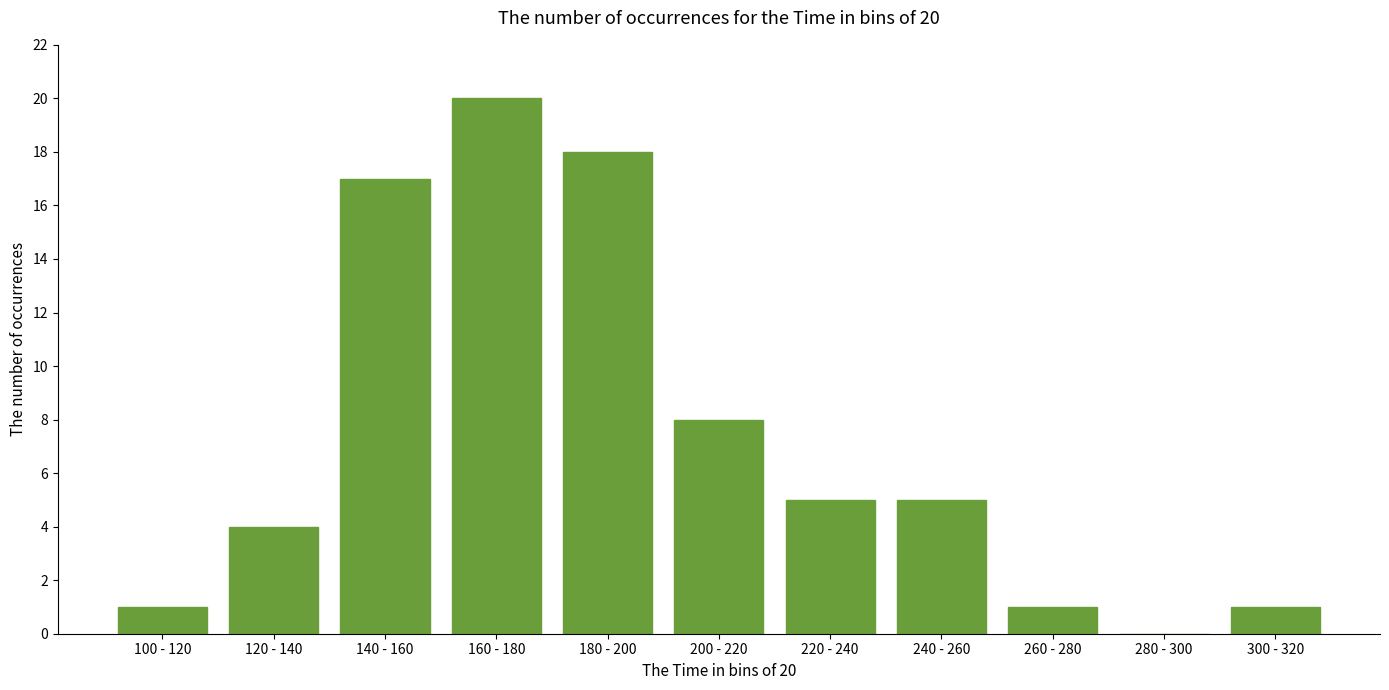

Reading right to left, what are all the values shown in this chart?

300 - 320=1	280 - 300=0	260 - 280=1	240 - 260=5	220 - 240=5	200 - 220=8	180 - 200=18	160 - 180=20	140 - 160=17	120 - 140=4	100 - 120=1